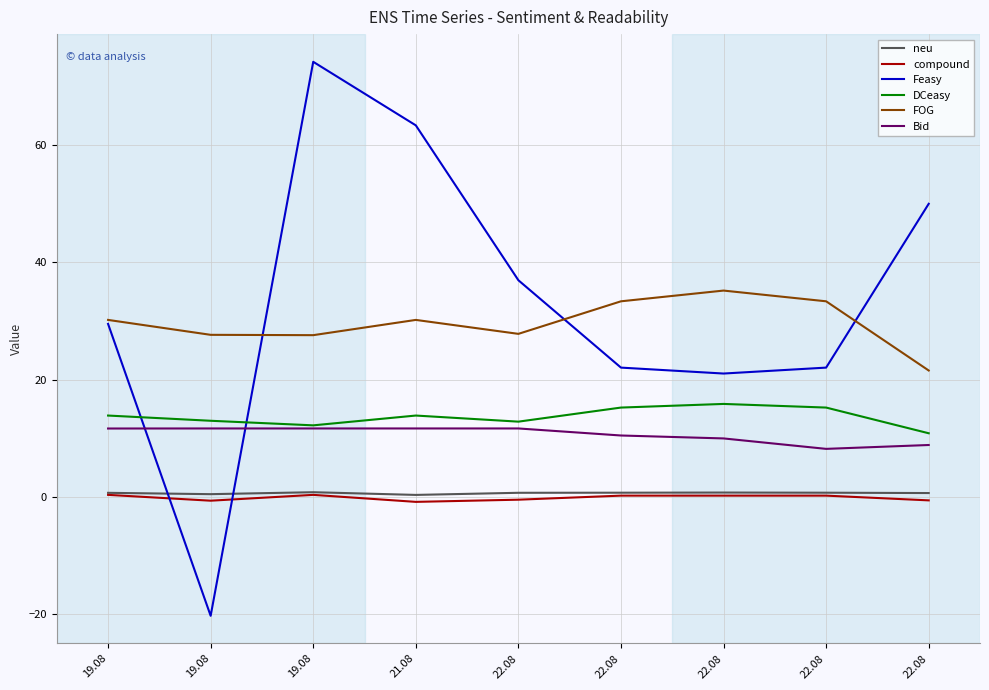

What is the difference between the maximum and minimum values in the Bid series?

3.5